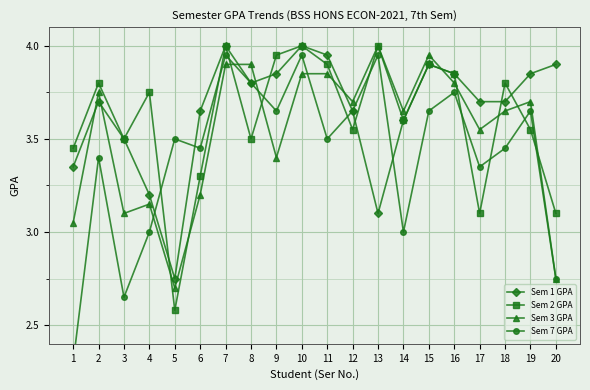

Is it true that Sem 7 GPA equals 4.0 at 13?

True